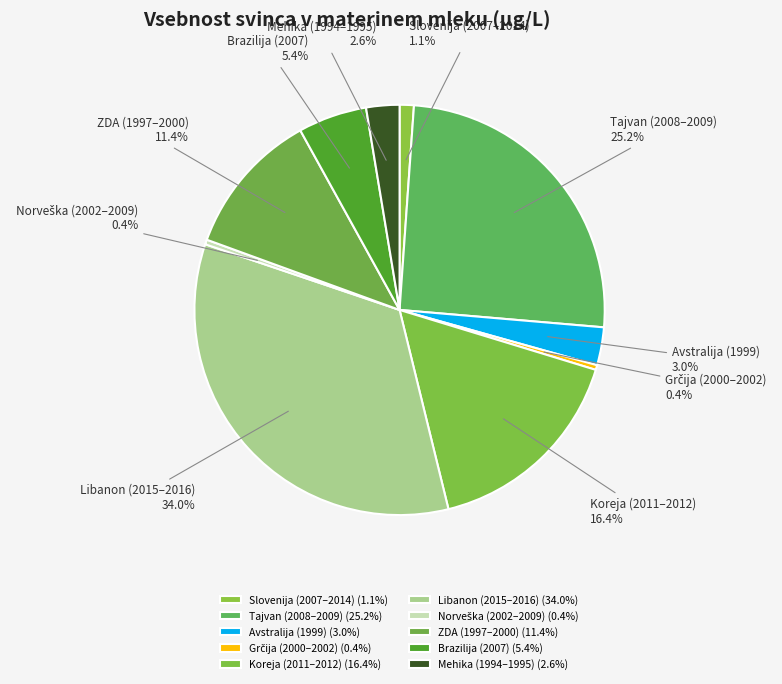

What is the ratio of the value at Brazilija (2007) to the value at Koreja (2011–2012)?

0.3